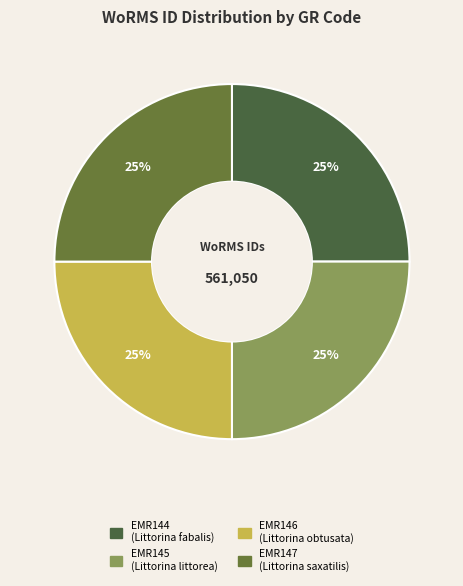

The EMR146 slice represents 16% of the pie. True or false?

False